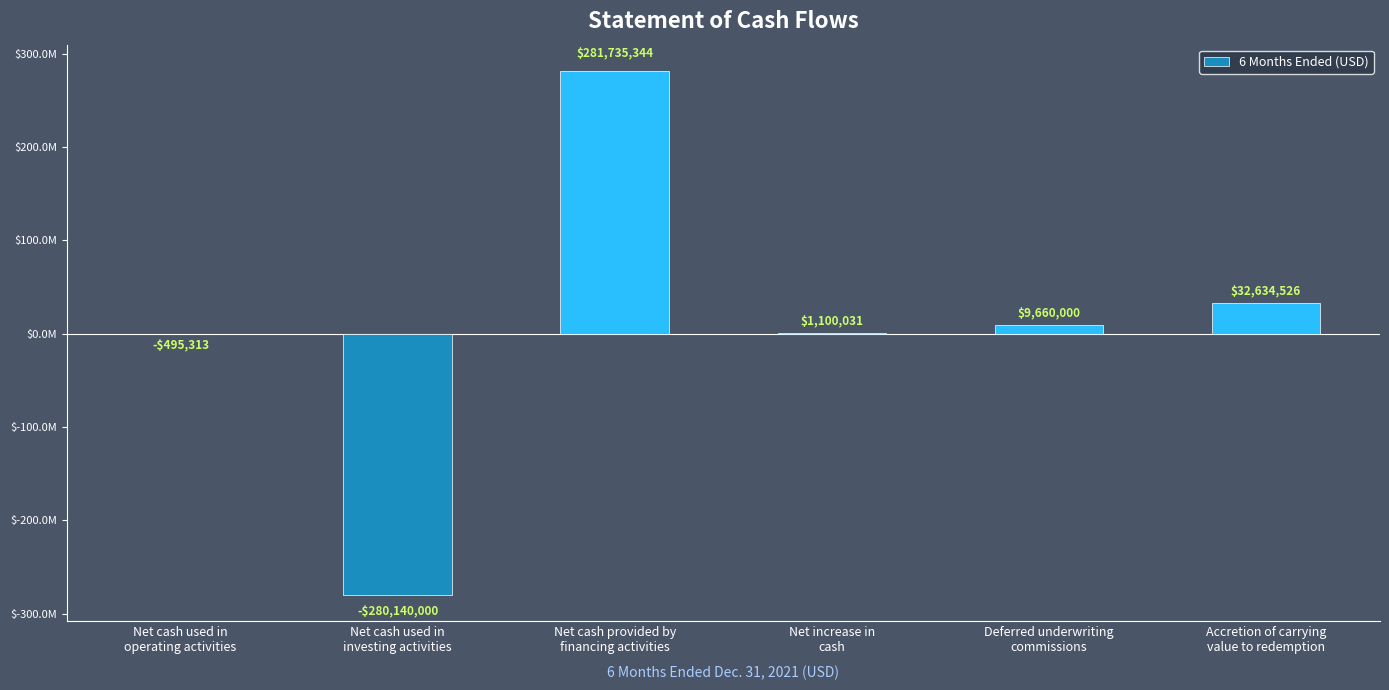

True or false: the data shows 1100031 at Net increase in
cash.

True